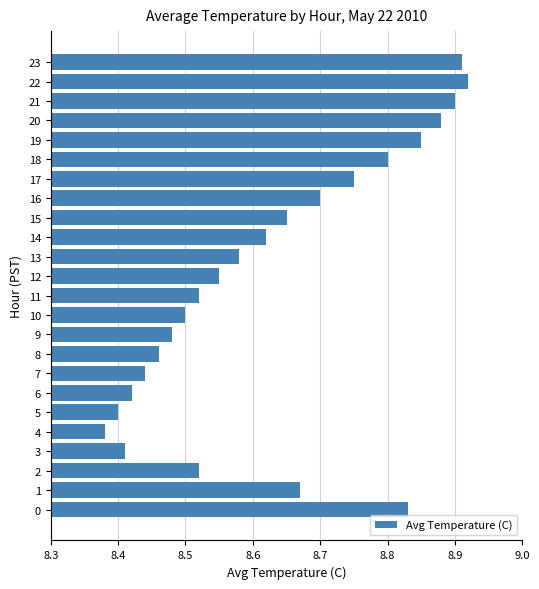

What is the sum of all values?

207.1